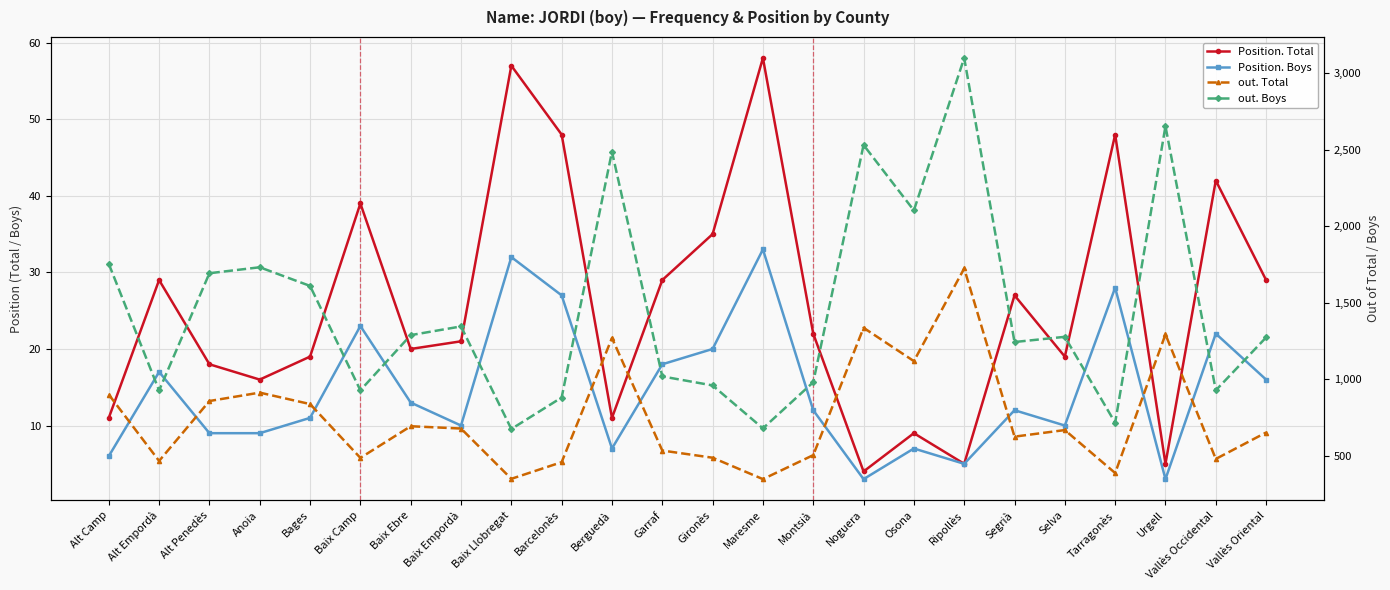

What is the minimum value for out. Total?

346